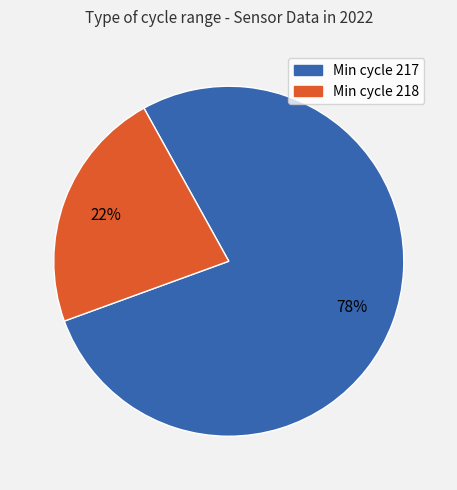

To the nearest percent, what is the average slice percentage?

50%